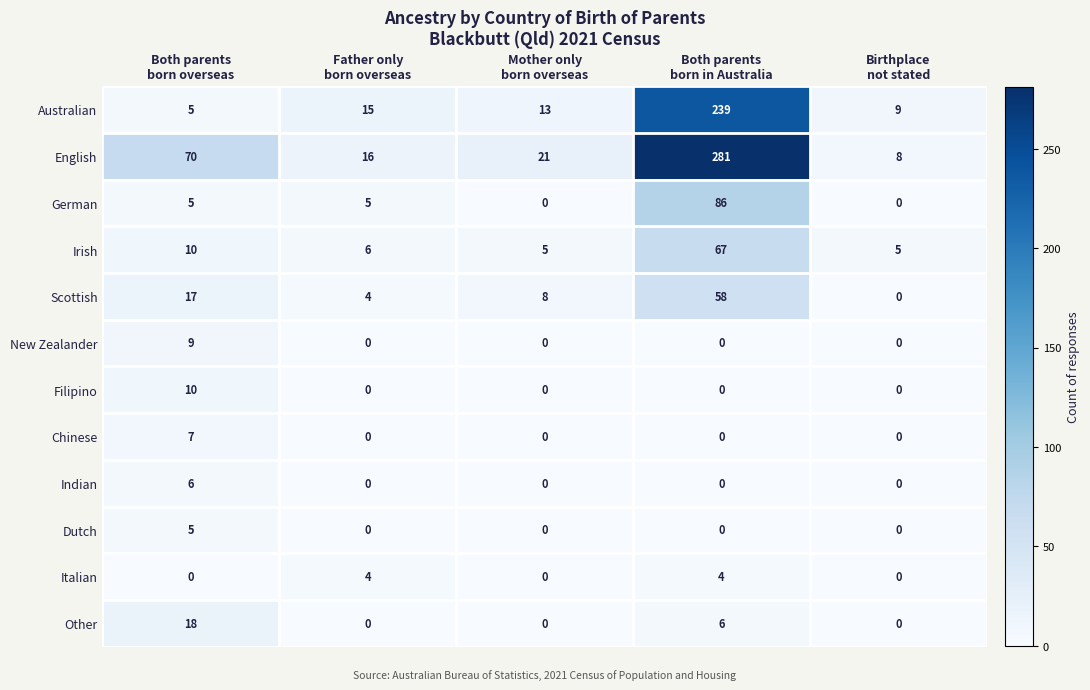

What is the spread (max minus min) of values at Father only
born overseas?

16